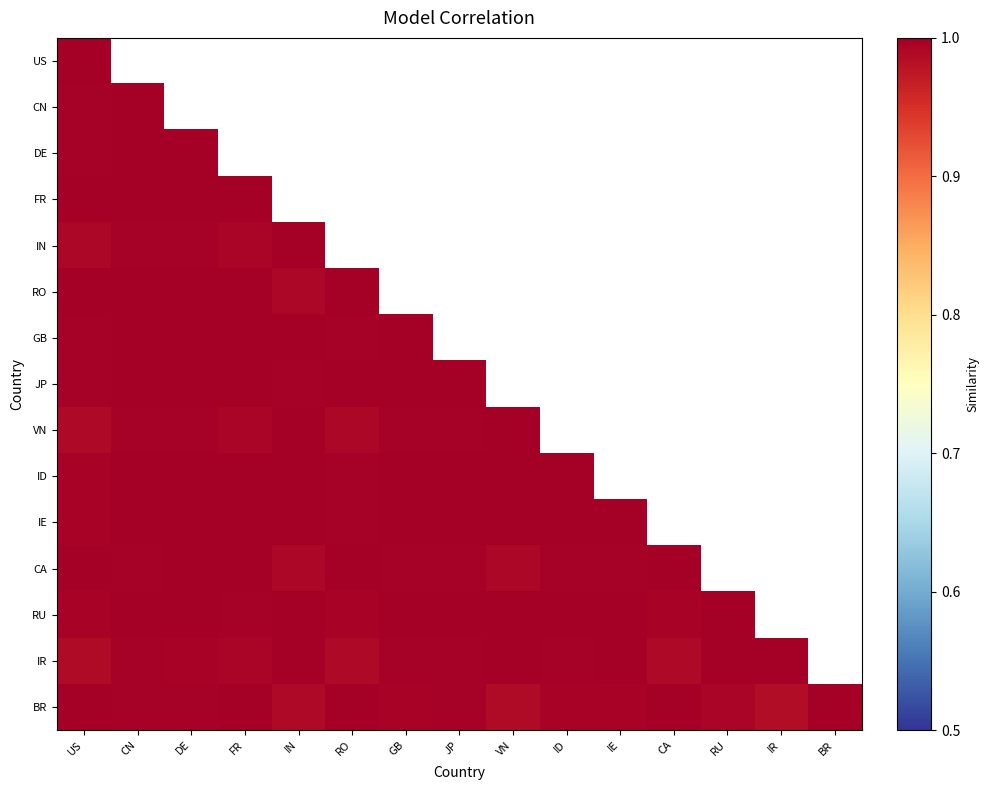

Count the number of categories in the chart.

15